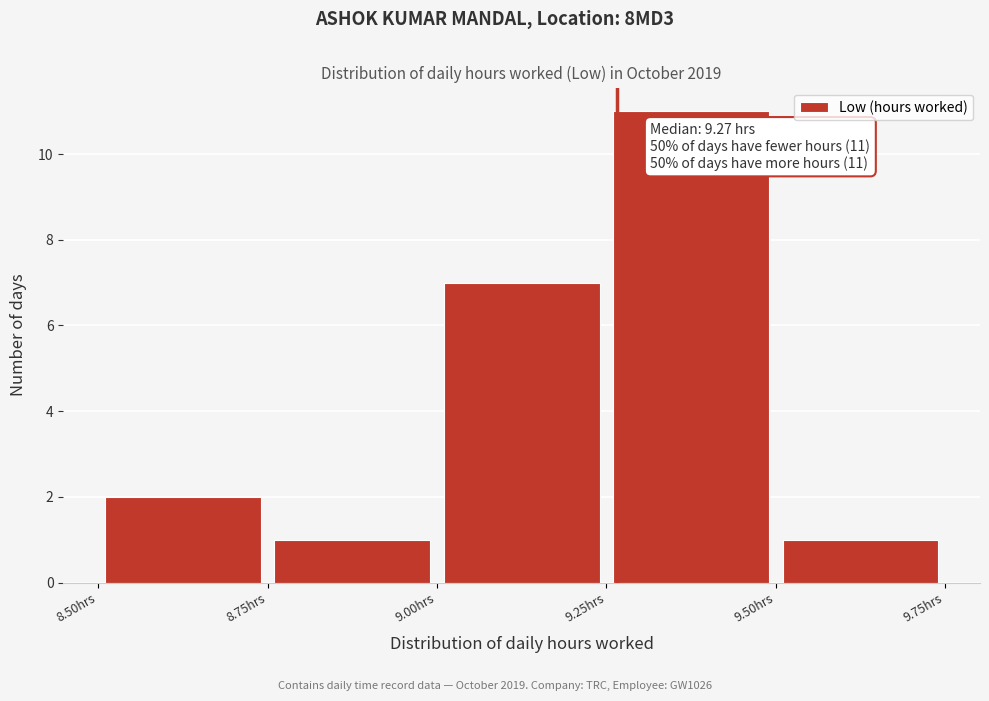

Which range on the x-axis has the tallest bar?

9.25 to 9.50